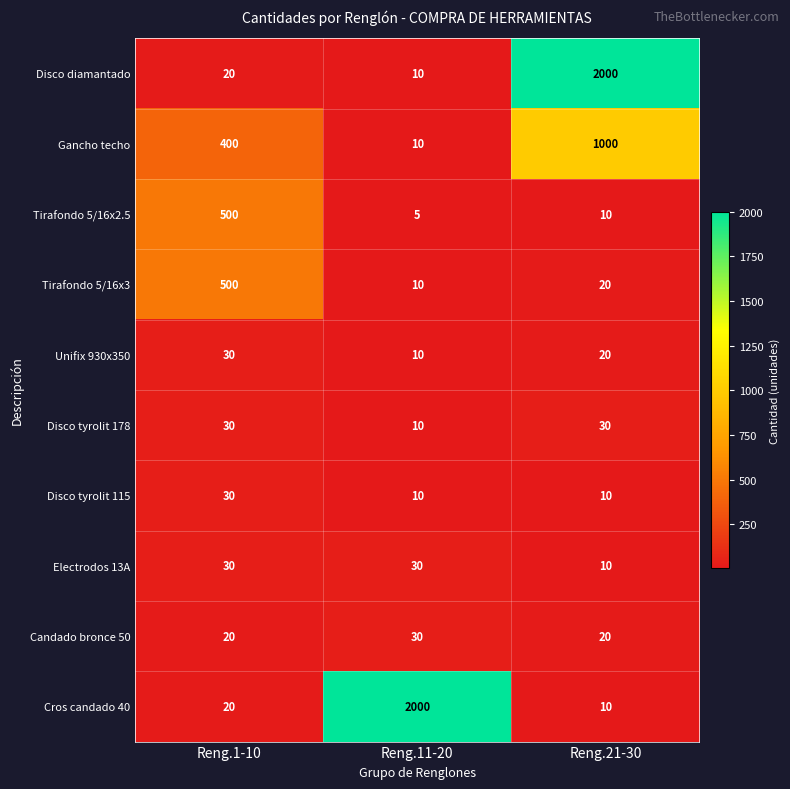

At which category is the sum across all series the highest?

Reng.21-30